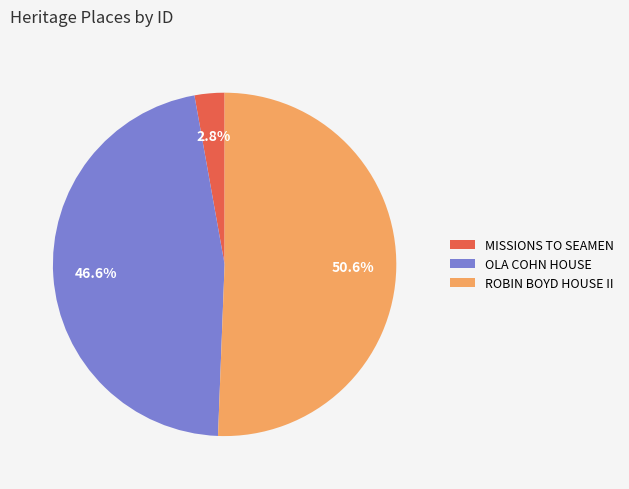

How many slices are in this pie chart?

3